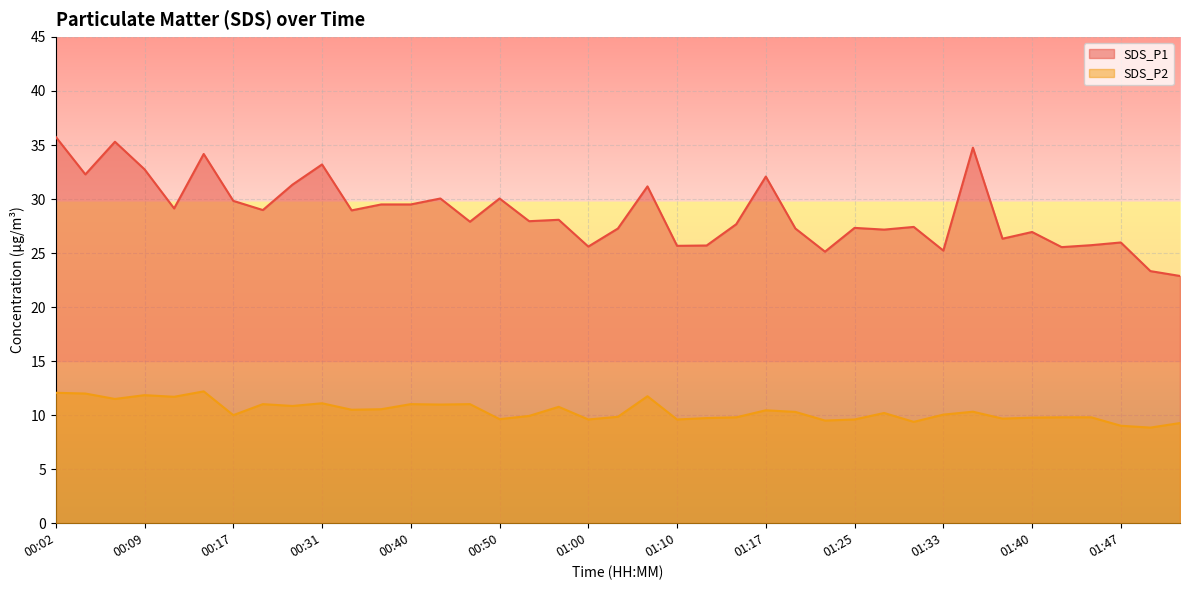

Reading left to right, list all the values displayed in this chart.

SDS_P1: 35.8	32.3	35.3	32.8	29.1	34.2	29.8	29.0	31.3	33.2	28.9	29.5	29.5	30.1	27.9	30.1	27.9	28.1	25.6	27.3	31.2	25.7	25.7	27.7	32.1	27.3	25.1	27.3	27.2	27.4	25.2	34.8	26.3	26.9	25.6	25.7	26.0	23.3	22.9
SDS_P2: 12.1	12.0	11.5	11.8	11.7	12.2	10.0	11.0	10.8	11.1	10.5	10.6	11.0	11.0	11.0	9.6	9.9	10.8	9.6	9.8	11.8	9.6	9.7	9.8	10.4	10.3	9.5	9.6	10.2	9.4	10.1	10.3	9.7	9.8	9.8	9.8	9.0	8.8	9.3